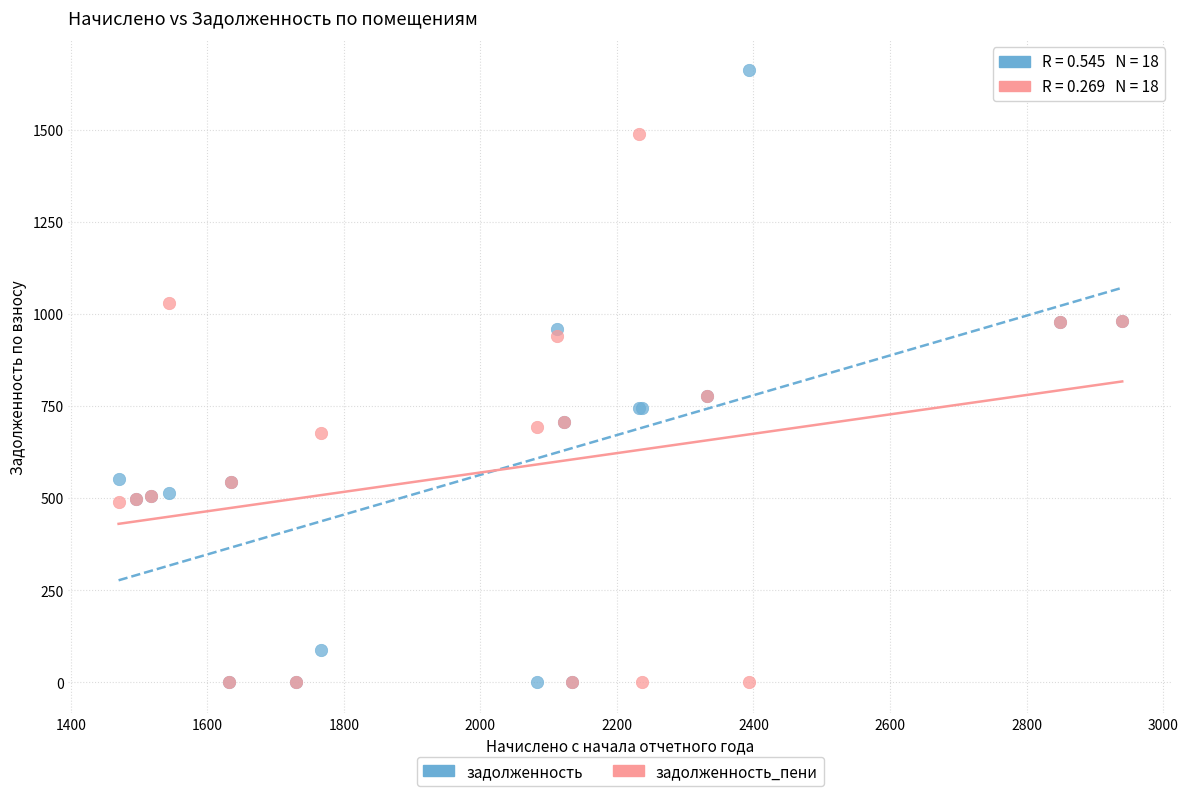

Which series has the widest spread of Y values?

задолженность